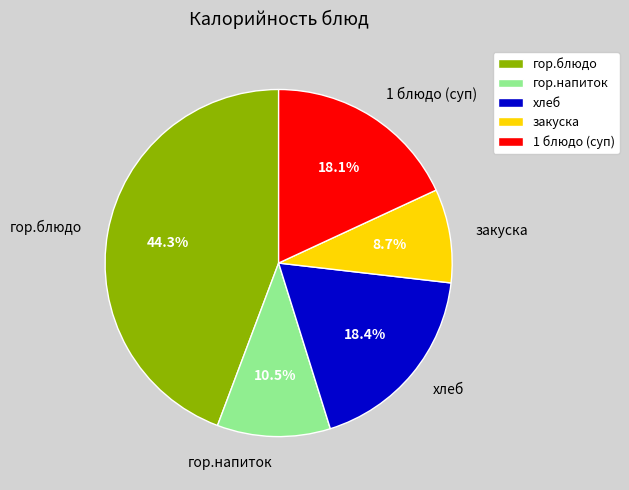

To the nearest percent, what is the average slice percentage?

20%